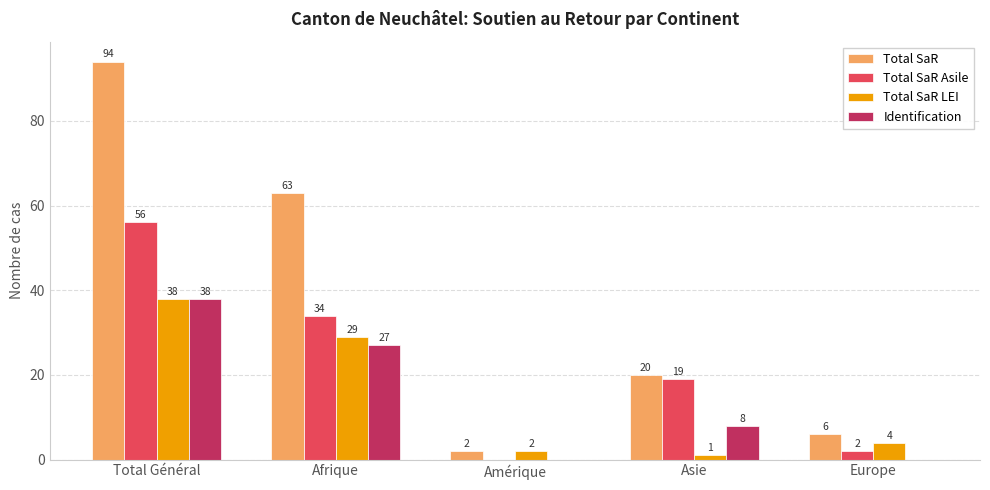

Which series changed the most between Afrique and Amérique?

Total SaR